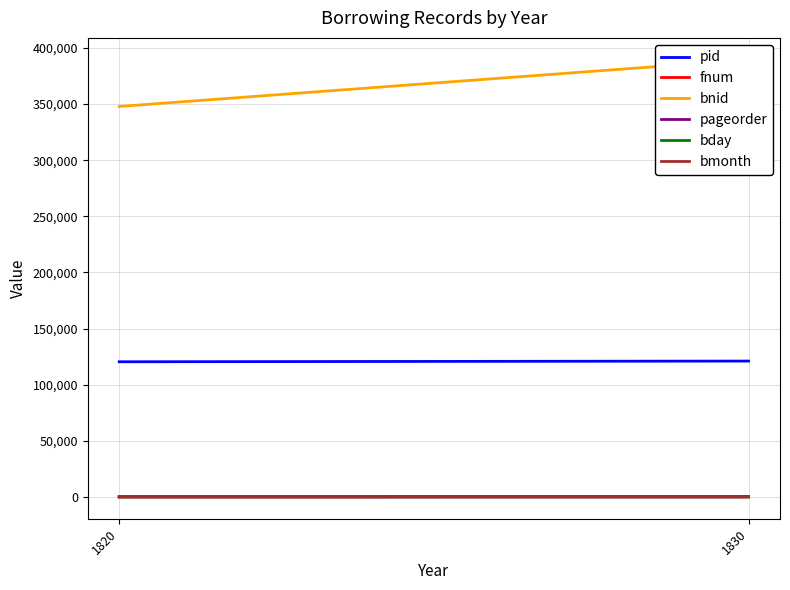

What are all the series names shown in the legend?

pid, fnum, bnid, pageorder, bday, bmonth